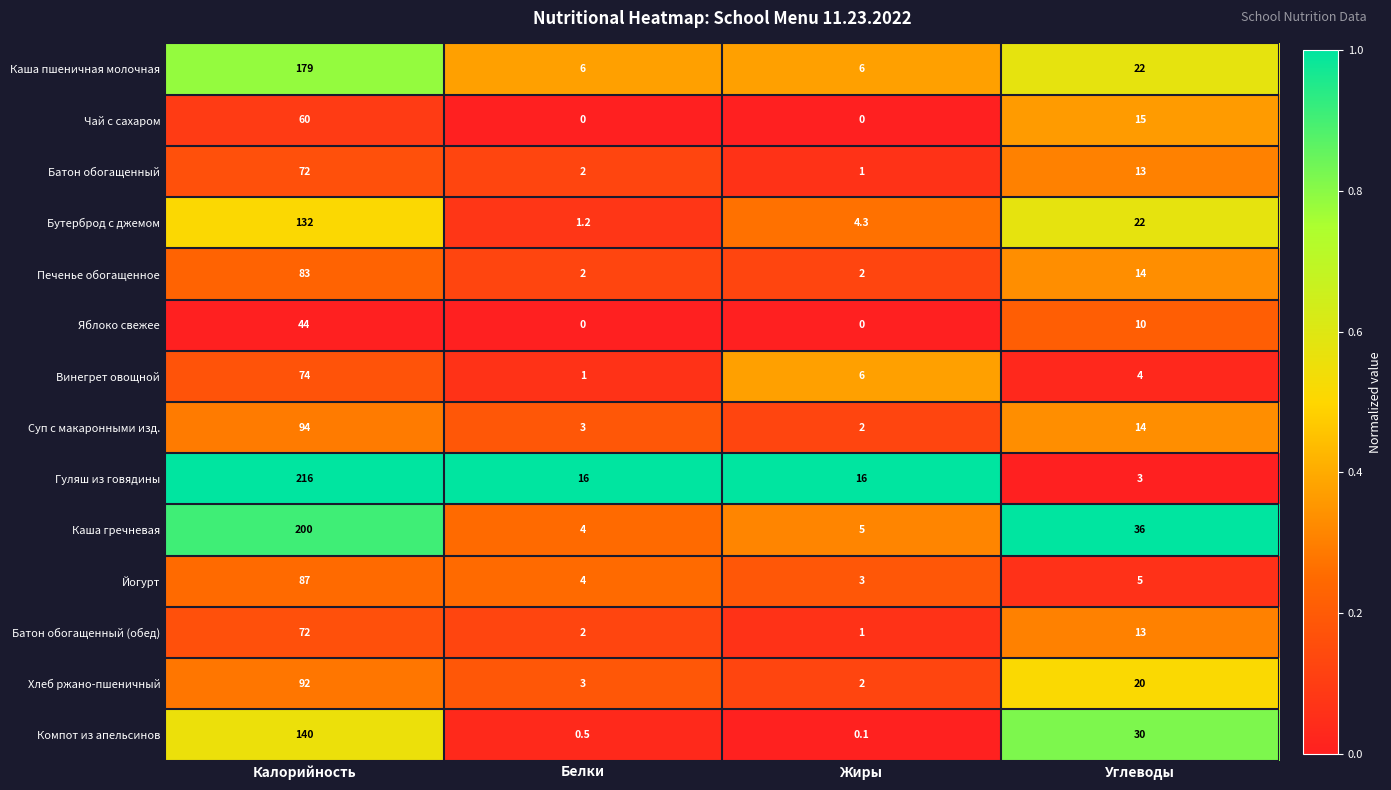

What is the difference between the Компот из апельсинов values at Жиры and Калорийность?

139.9